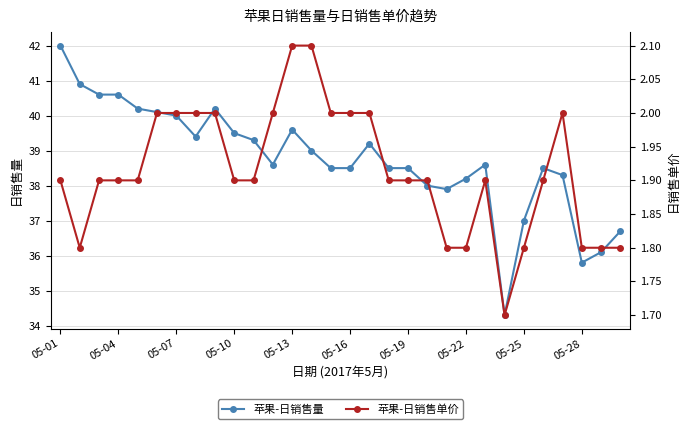

Rank the series by their maximum value, from lowest to highest.

苹果-日销售单价, 苹果-日销售量